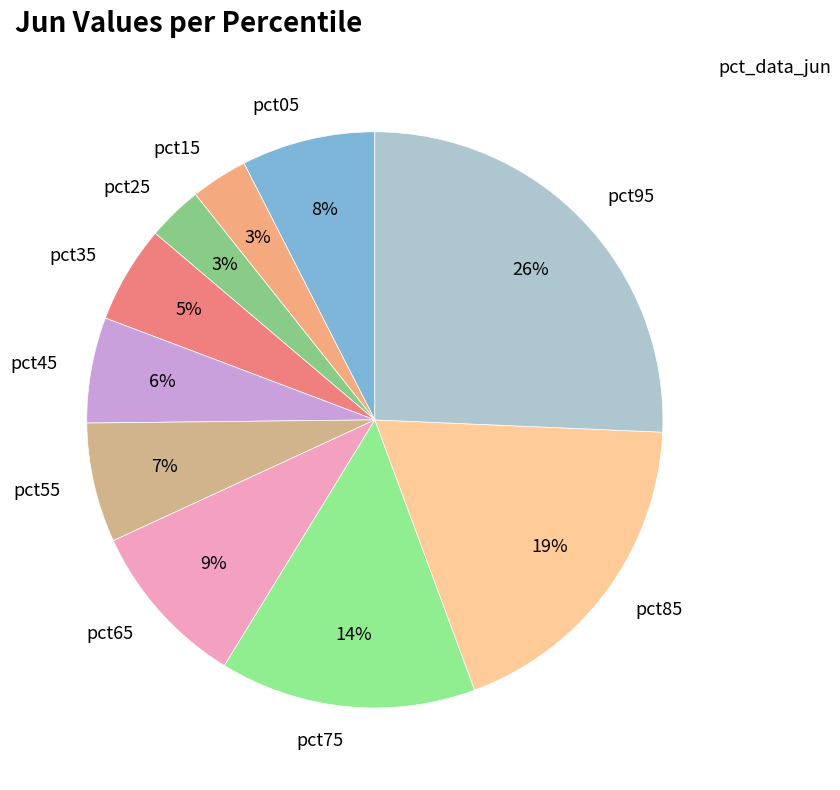

The pct55 slice represents 7% of the pie. True or false?

True